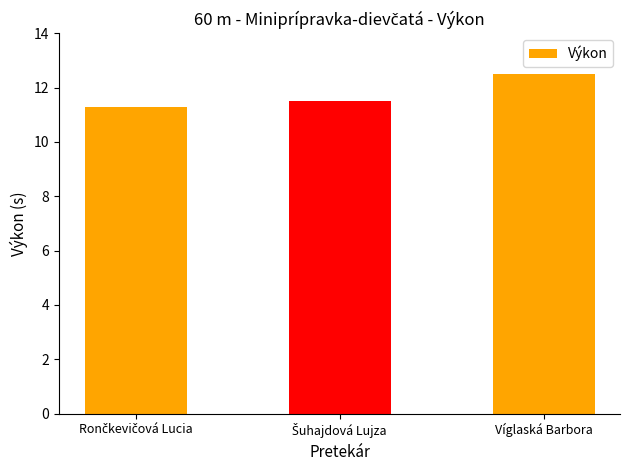

What is the value of the 3rd bar from the left?

12.5